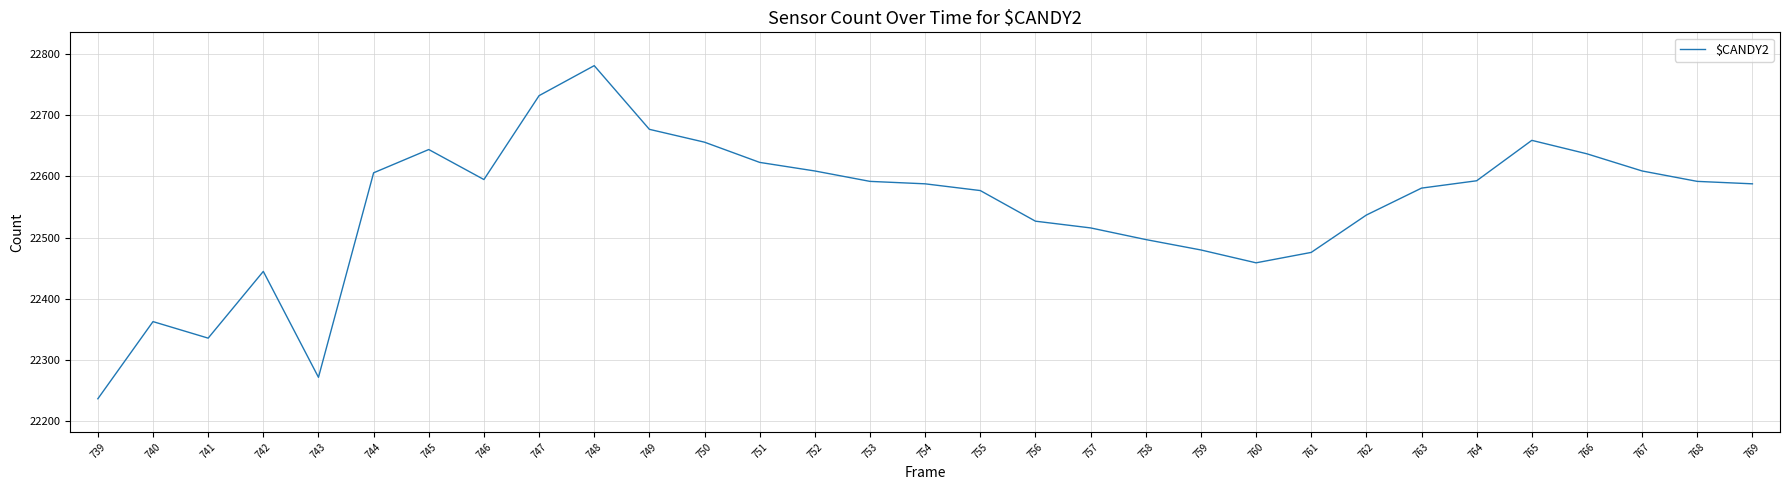

Which label corresponds to the largest value in the chart?

748